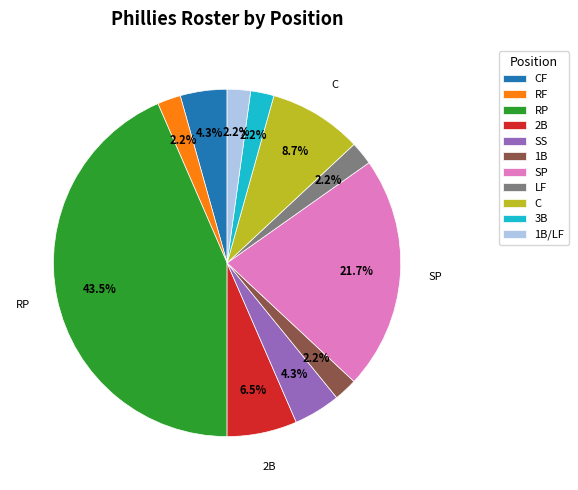

To the nearest percent, what is the average slice percentage?

9%